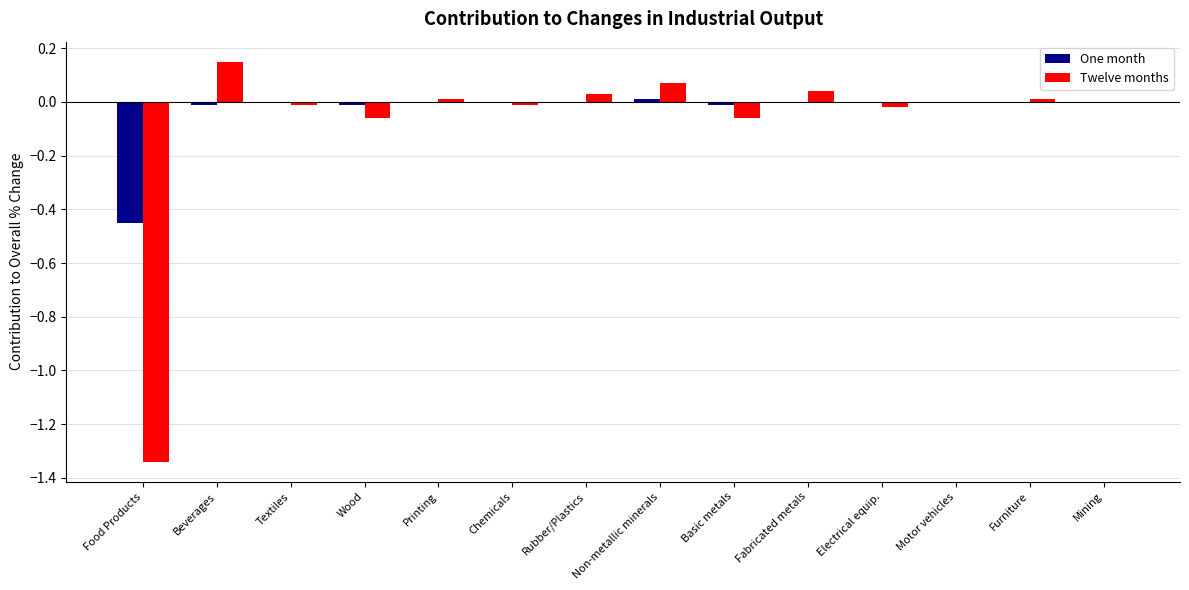

How many data points does each series have?

14